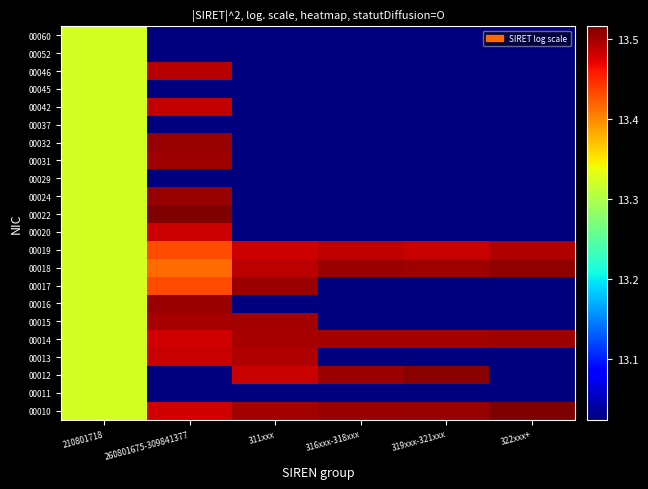

Which series changed the most between 260801675-309841377 and 316xxx-318xxx?

00022